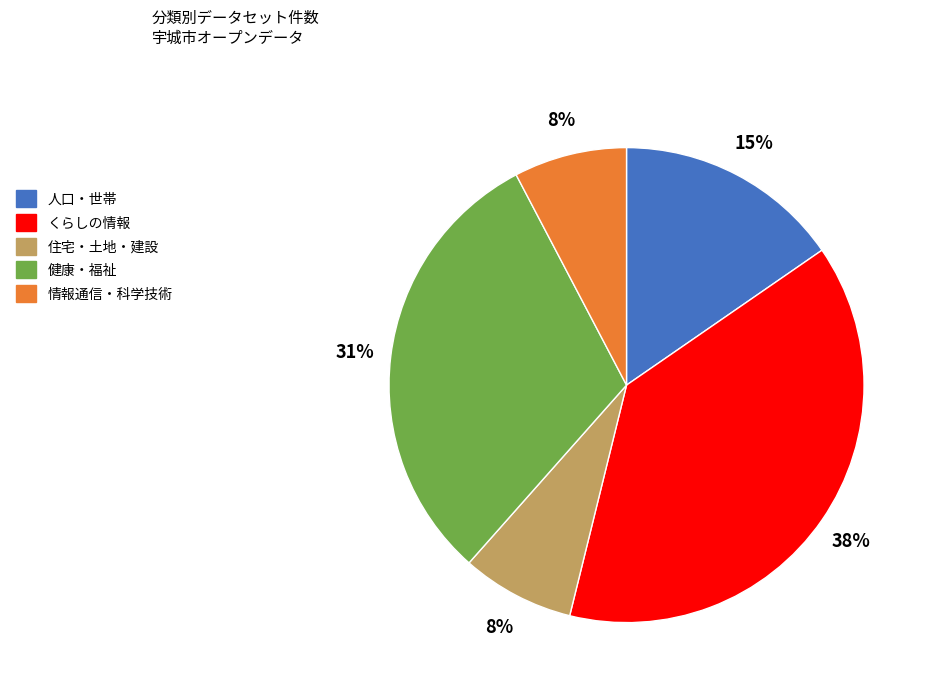

Is it true that 人口・世帯 is 6% of the pie?

False